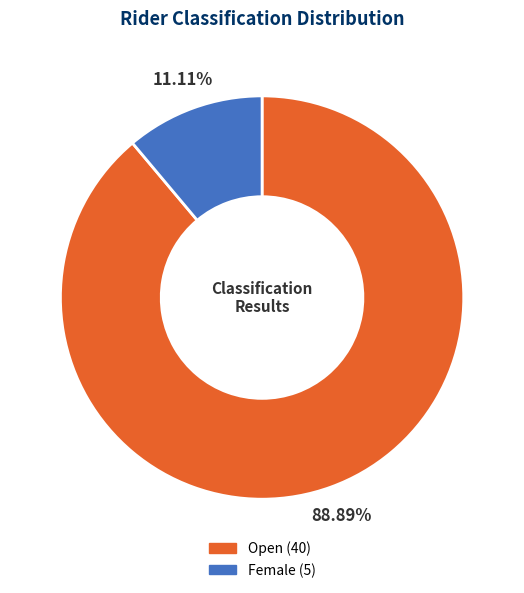

Approximately how many times larger is the value at Open compared to Female?

8.0